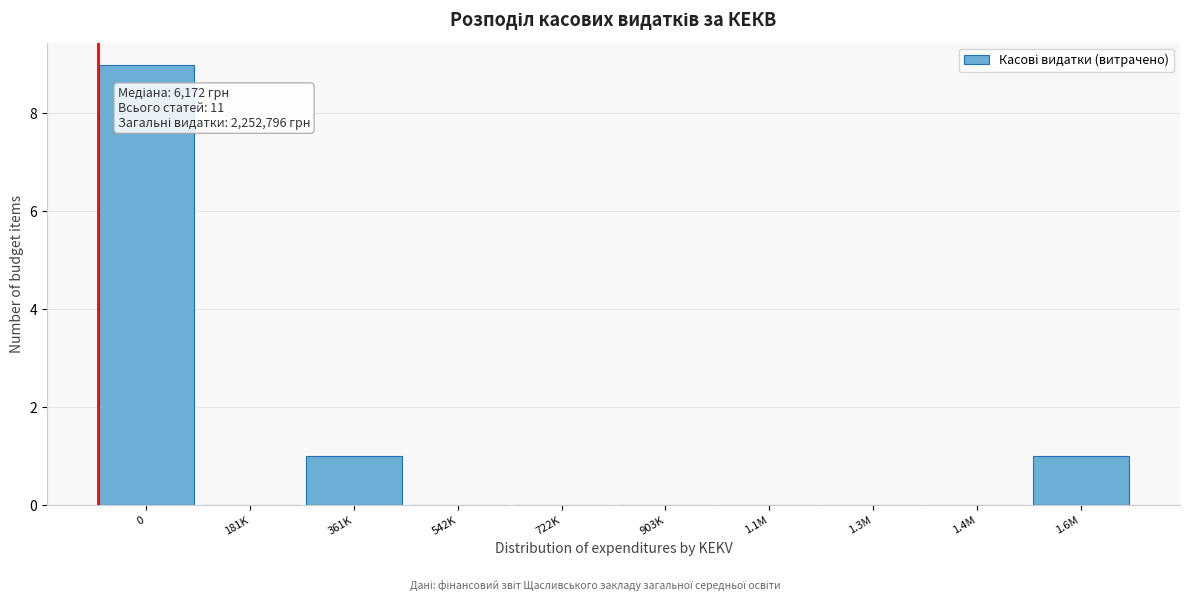

Reading left to right, what are all the values shown in this chart?

0=9	181K=0	361K=1	542K=0	722K=0	903K=0	1.1M=0	1.3M=0	1.4M=0	1.6M=1